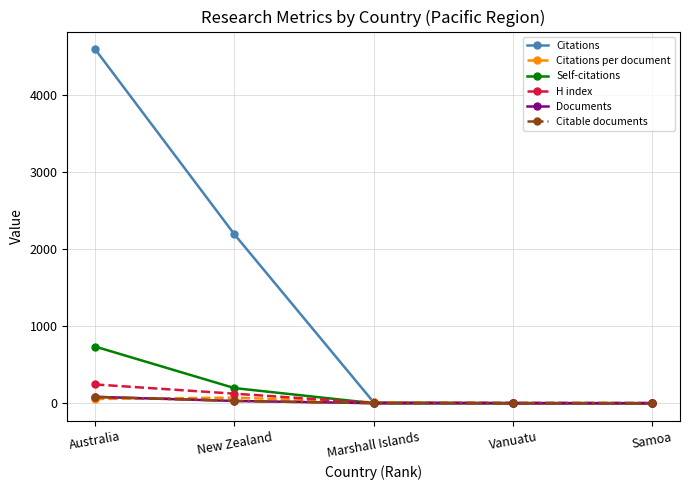

What is the sum of the H index values at Vanuatu and Samoa?

7.0